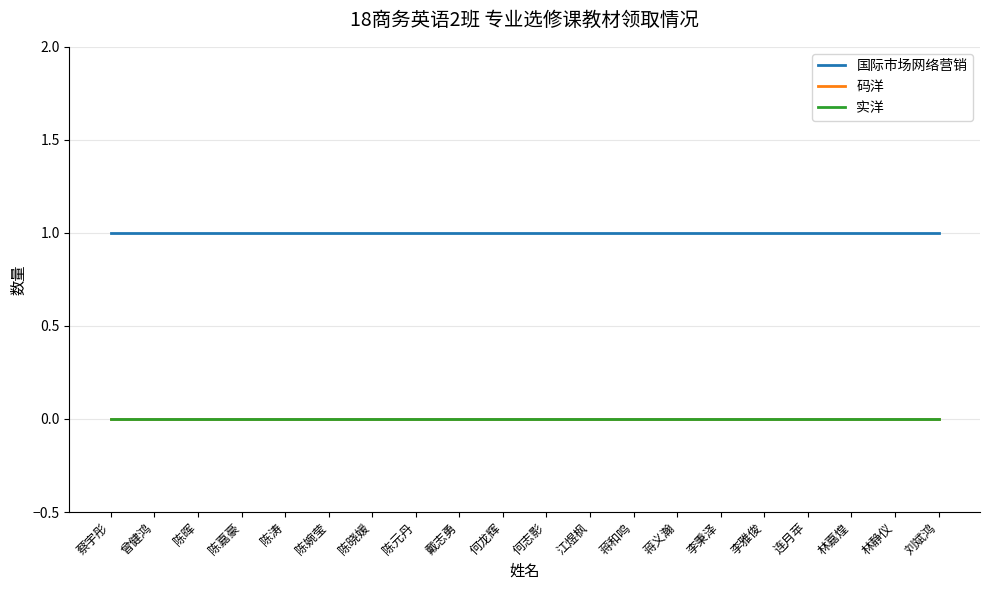

Is this an area chart (filled region under the line)?

No